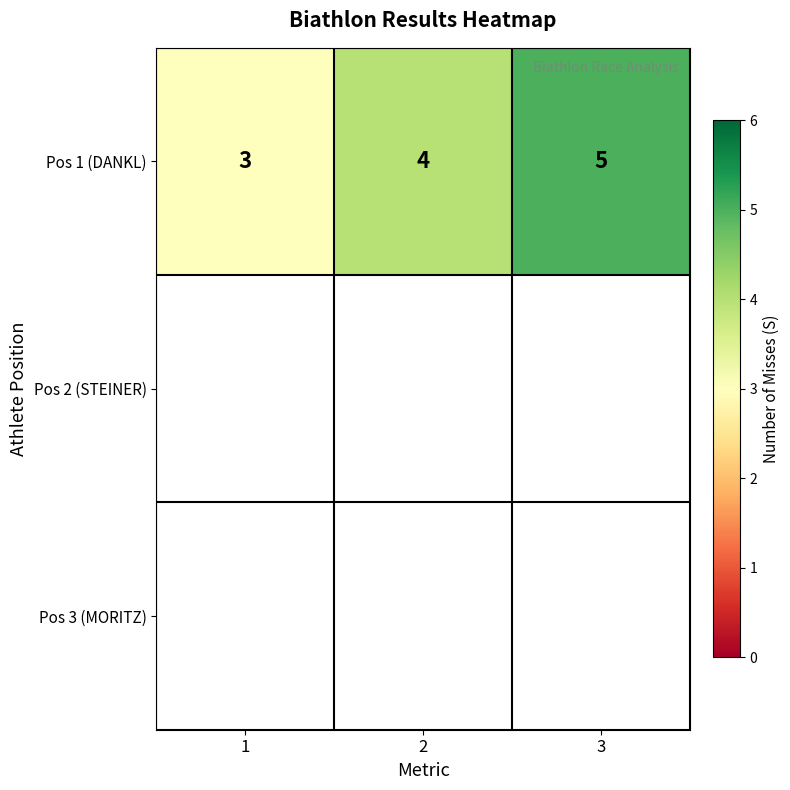

List the labels in order of value, largest first.

3, 2, 1